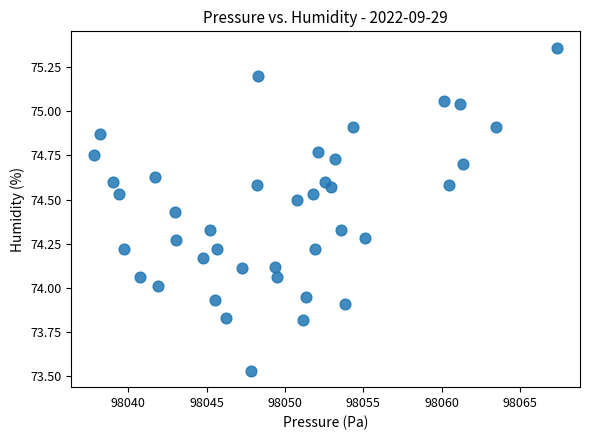

What is the range of Y values (max minus min)?

1.8